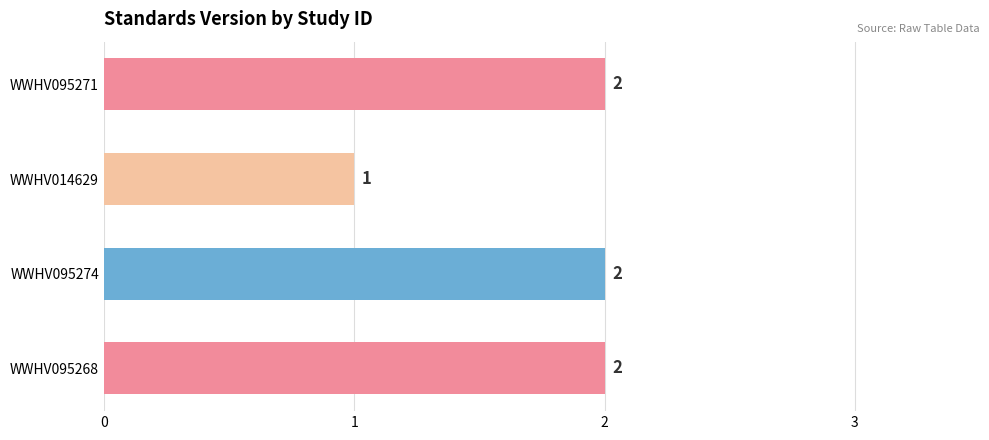

Reading top to bottom, extract all data points from this chart.

2	1	2	2